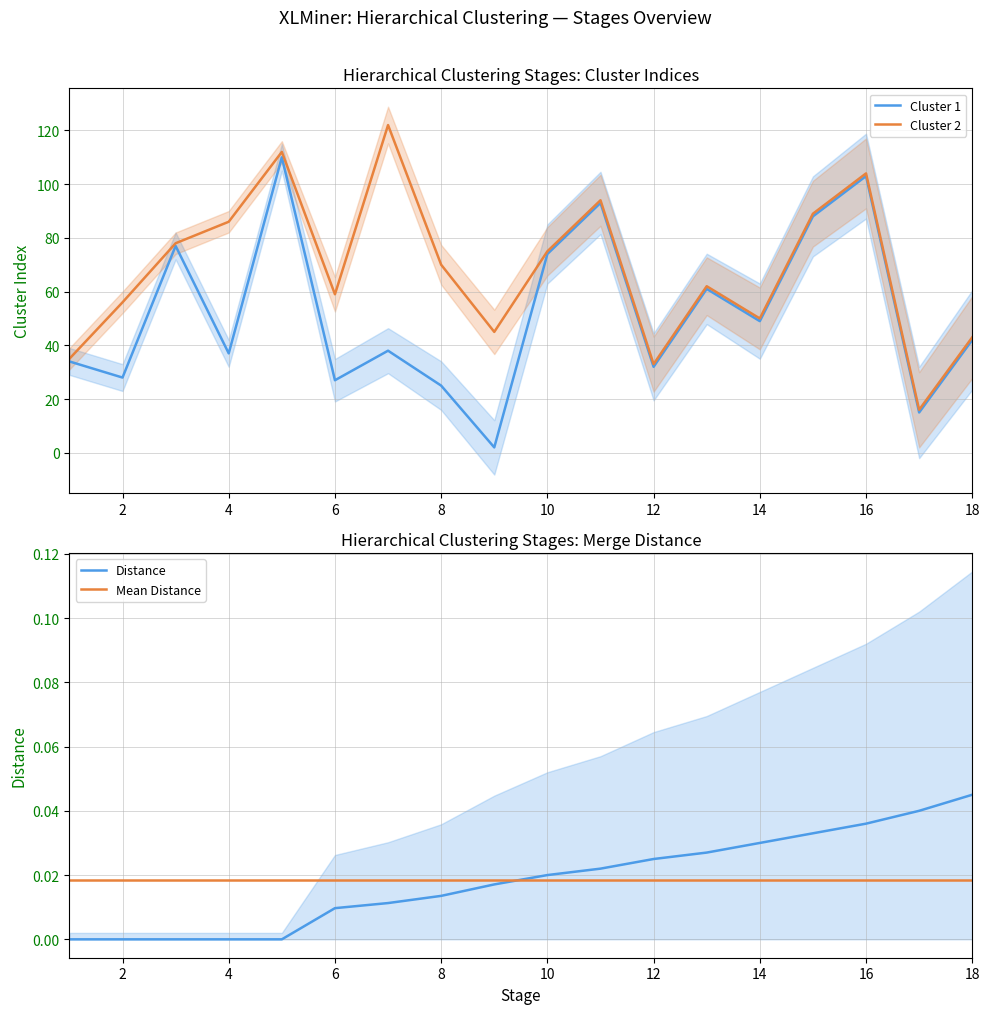

Does the chart have visible grid lines?

Yes